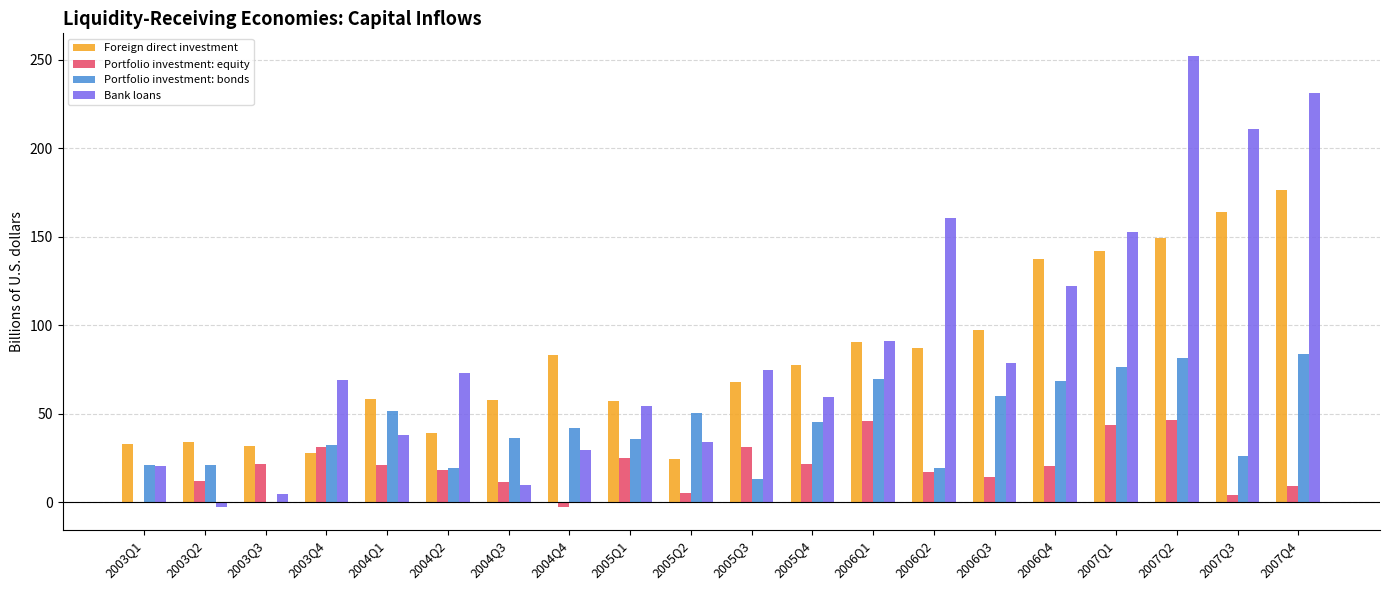

How many groups of bars are there?

20